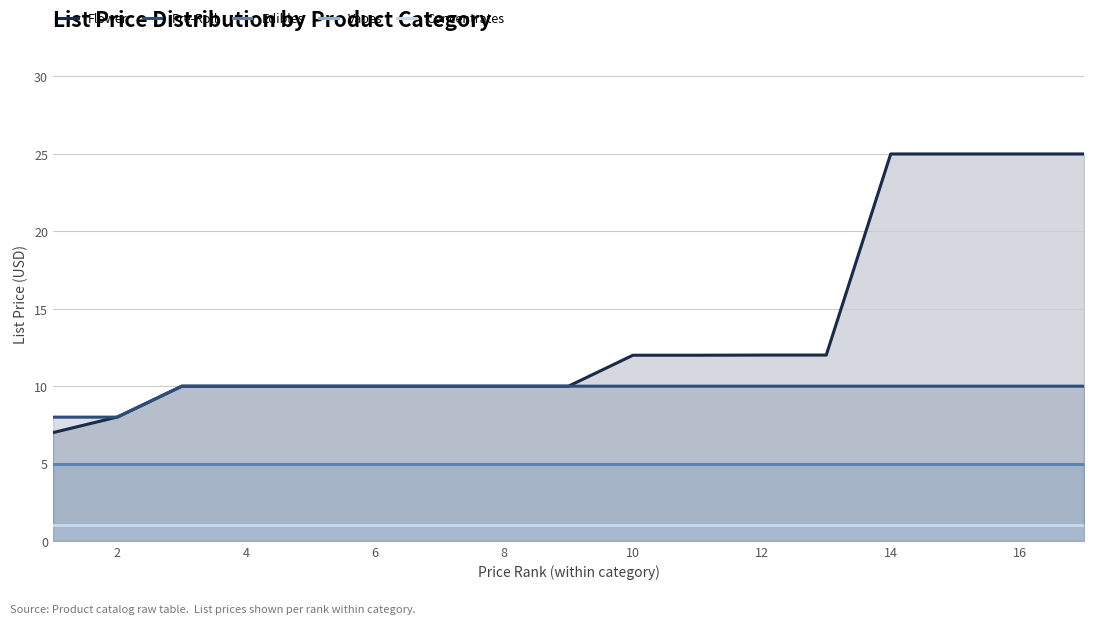

At 16, list the series in order from largest to smallest.

Flower, Pre-Roll, Edibles, Vapes, Concentrates